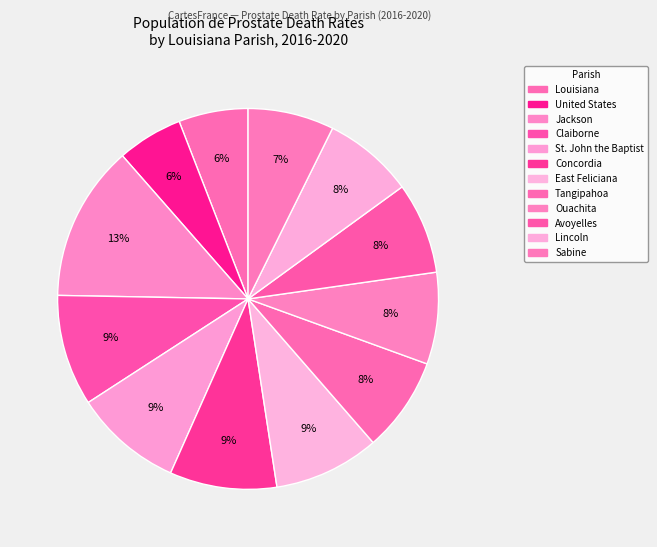

How many slices are in this pie chart?

12